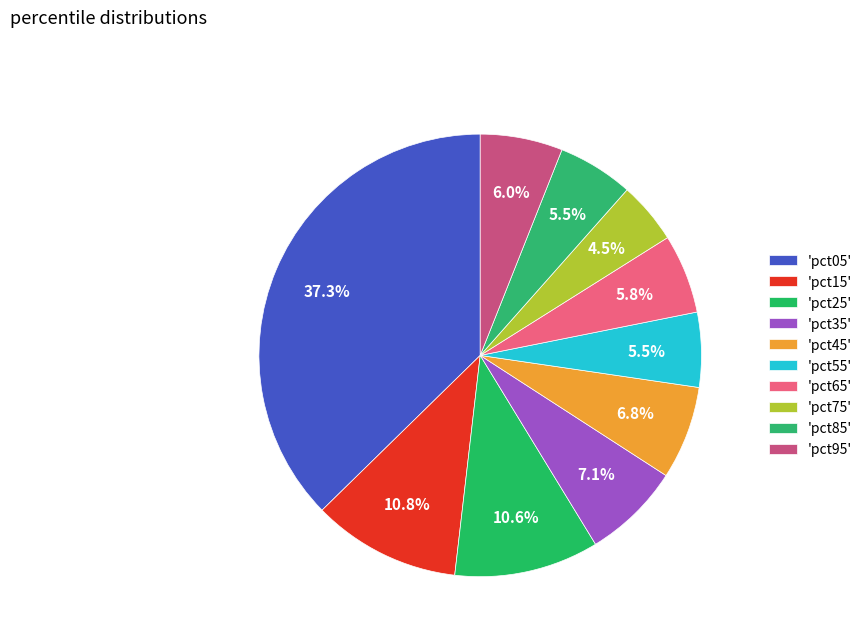

Count the number of slices in the pie.

10